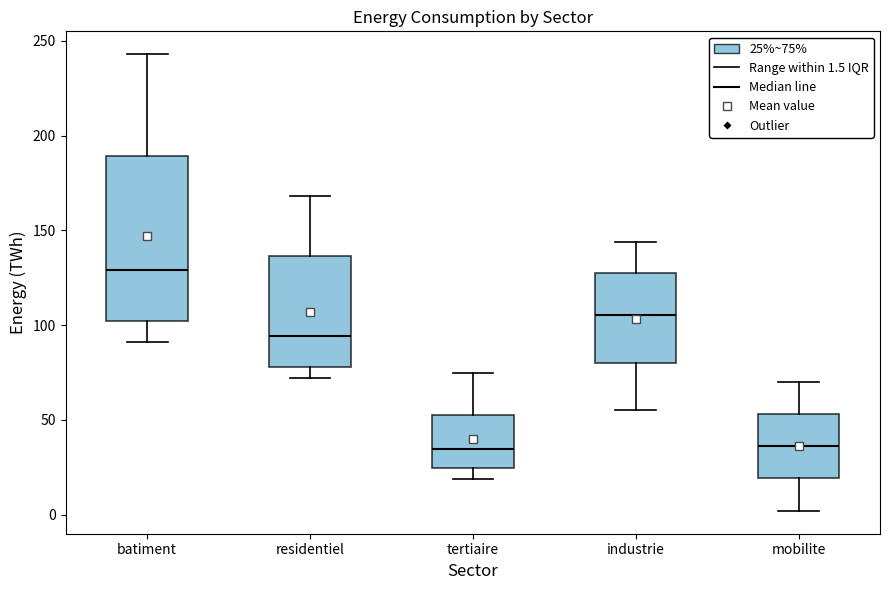

Reading left to right, transcribe this box plot: for each box, give where its median line is, the range the box spans, and where its two whiskers end, as read against the y-axis. The values are not printed on the chart, so give them approximately, as read against the axis.

batiment: median 130, box 100 to 190, whiskers 90 to 245
residentiel: median 95, box 80 to 135, whiskers 70 to 170
tertiaire: median 35, box 25 to 55, whiskers 20 to 75
industrie: median 105, box 80 to 130, whiskers 55 to 145
mobilite: median 35, box 20 to 55, whiskers 0 to 70